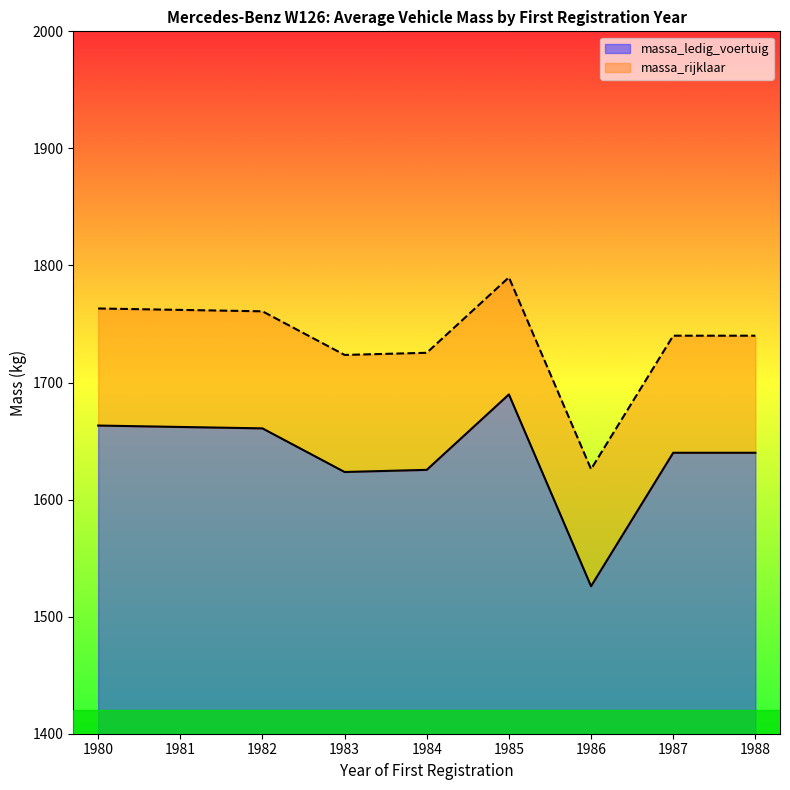

What is the difference between the second highest and second lowest values in the massa_ledig_voertuig series?

39.7